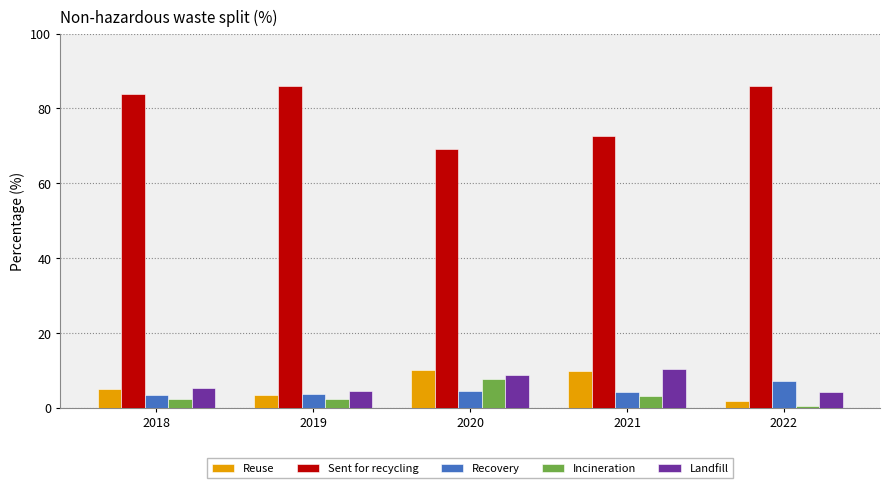

How many bars are there in total?

25